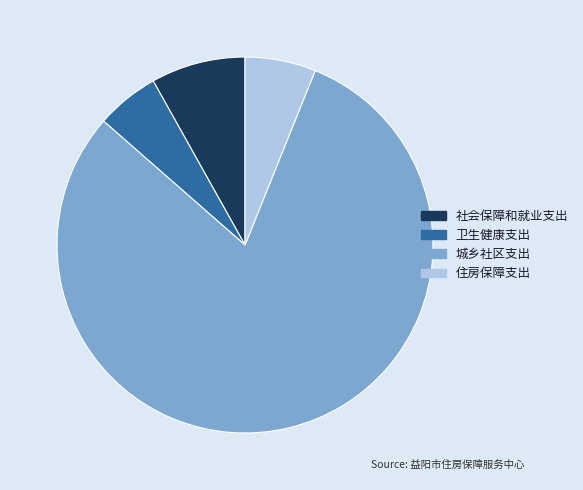

How many slices are in this pie chart?

4